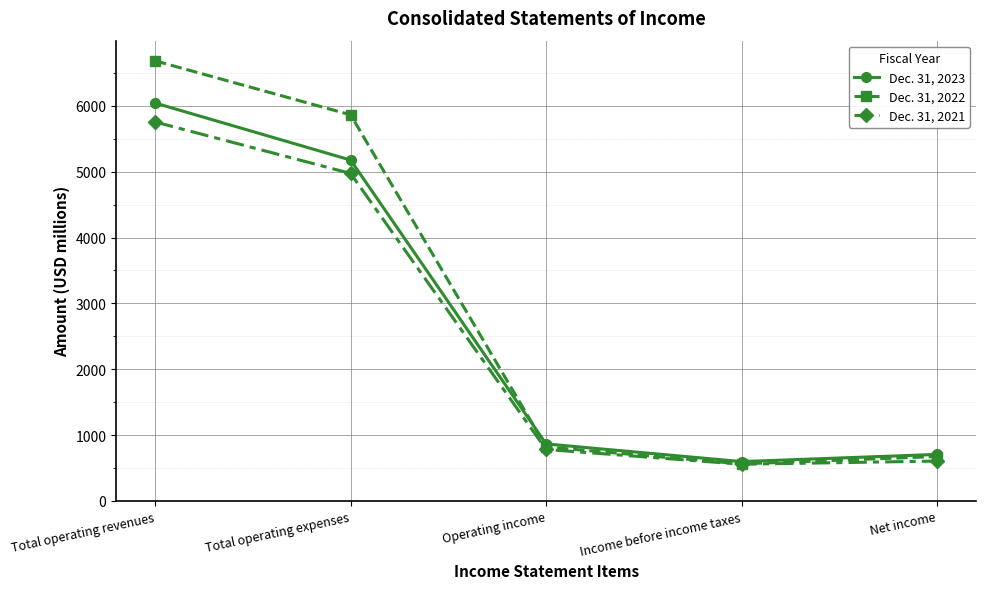

How many data points does each series have?

5